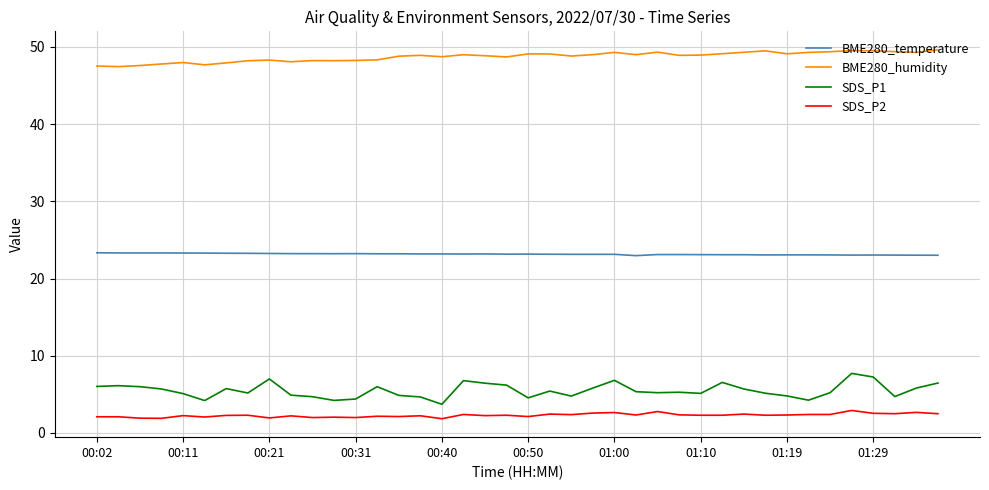

Which series has the largest total across all categories?

BME280_humidity